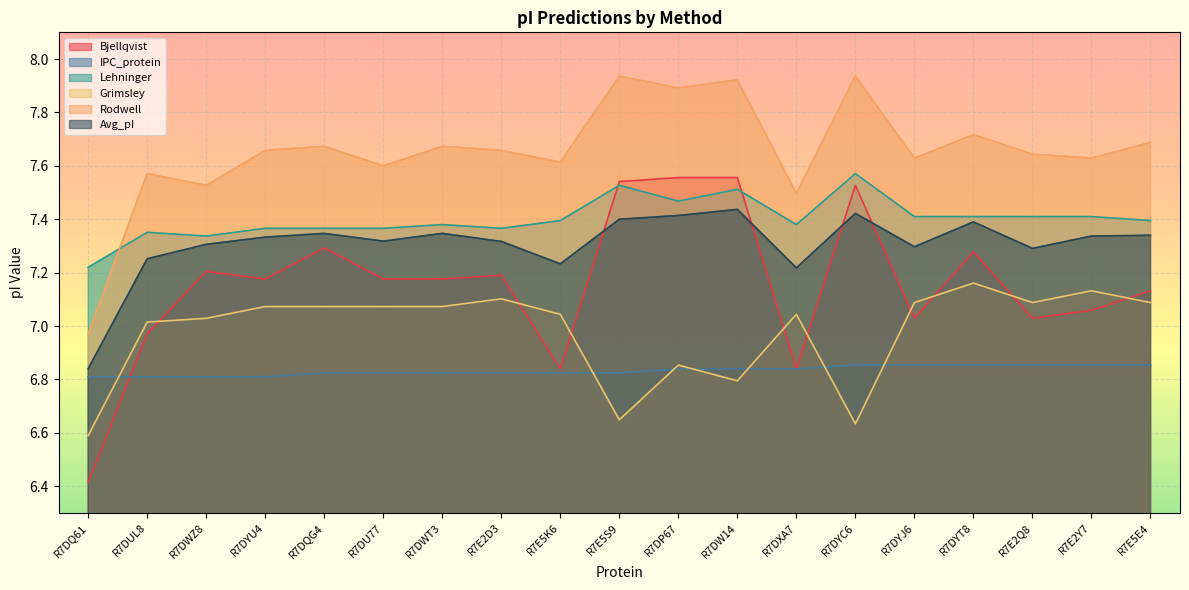

Reading left to right, what are all the values shown in this chart?

Bjellqvist: 6.4	7.0	7.2	7.2	7.3	7.2	7.2	7.2	6.8	7.5	7.6	7.6	6.8	7.5	7.0	7.3	7.0	7.1	7.1
IPC_protein: 6.8	6.8	6.8	6.8	6.8	6.8	6.8	6.8	6.8	6.8	6.8	6.8	6.8	6.9	6.9	6.9	6.9	6.9	6.9
Lehninger: 7.2	7.4	7.3	7.4	7.4	7.4	7.4	7.4	7.4	7.5	7.5	7.5	7.4	7.6	7.4	7.4	7.4	7.4	7.4
Grimsley: 6.6	7.0	7.0	7.1	7.1	7.1	7.1	7.1	7.0	6.6	6.9	6.8	7.0	6.6	7.1	7.2	7.1	7.1	7.1
Rodwell: 7.0	7.6	7.5	7.7	7.7	7.6	7.7	7.7	7.6	7.9	7.9	7.9	7.5	7.9	7.6	7.7	7.6	7.6	7.7
Avg_pI: 6.8	7.3	7.3	7.3	7.3	7.3	7.3	7.3	7.2	7.4	7.4	7.4	7.2	7.4	7.3	7.4	7.3	7.3	7.3